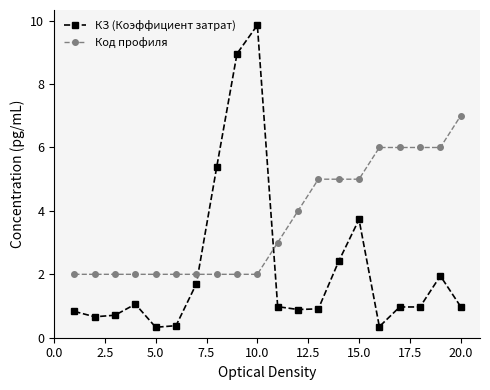

What is the maximum value for Код профиля?

7.0